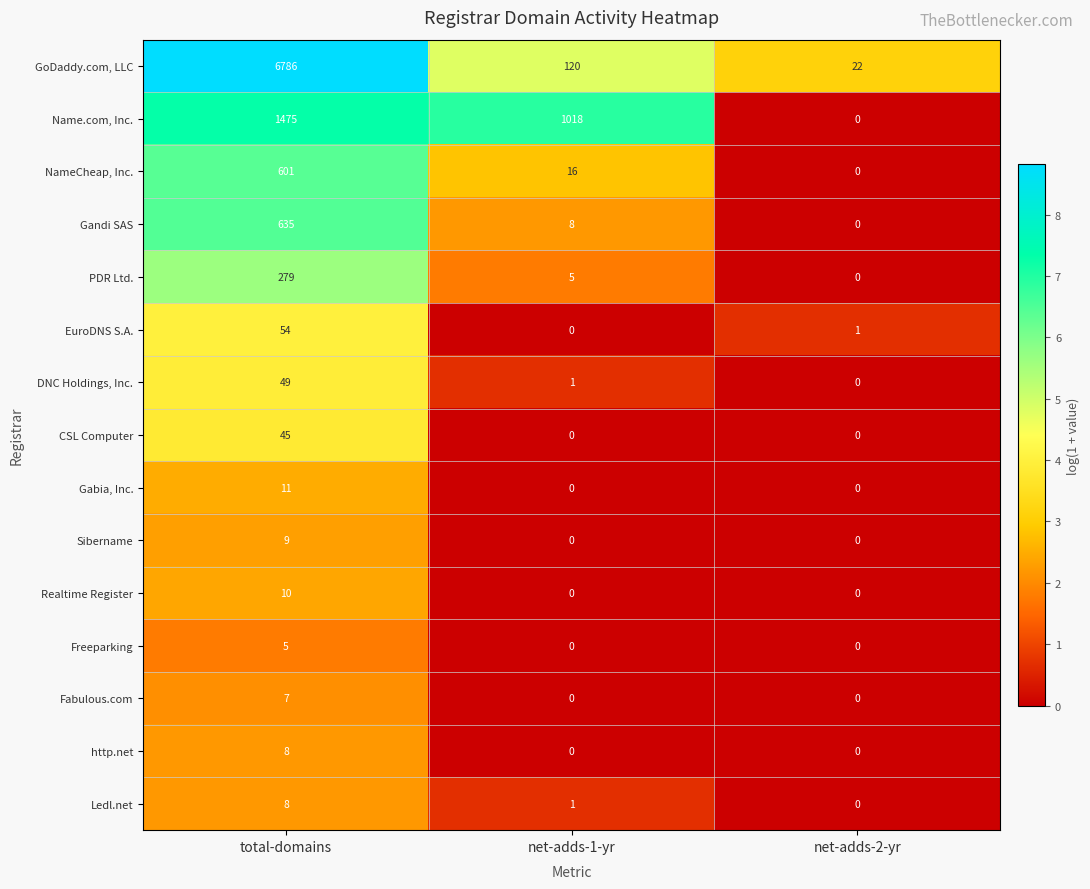

At how many categories does at least one series exceed 6?

3